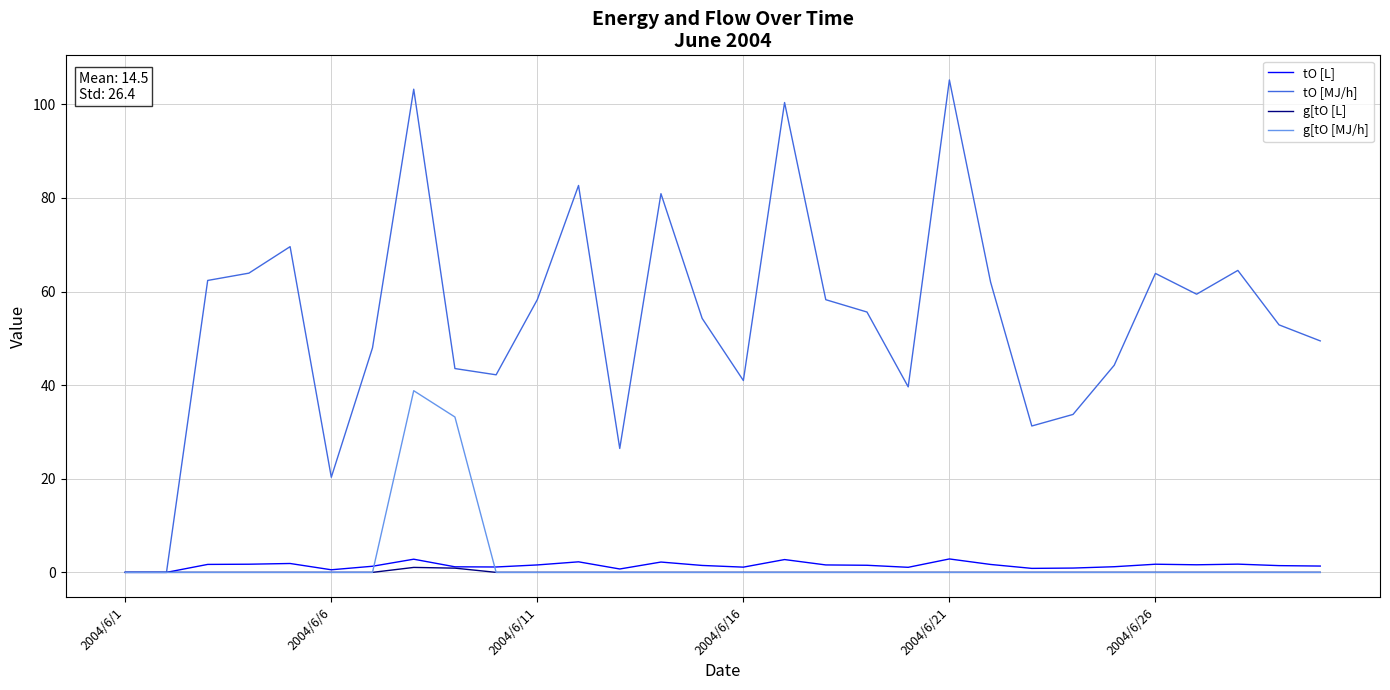

What is the average value of the tO [MJ/h] series?

53.9